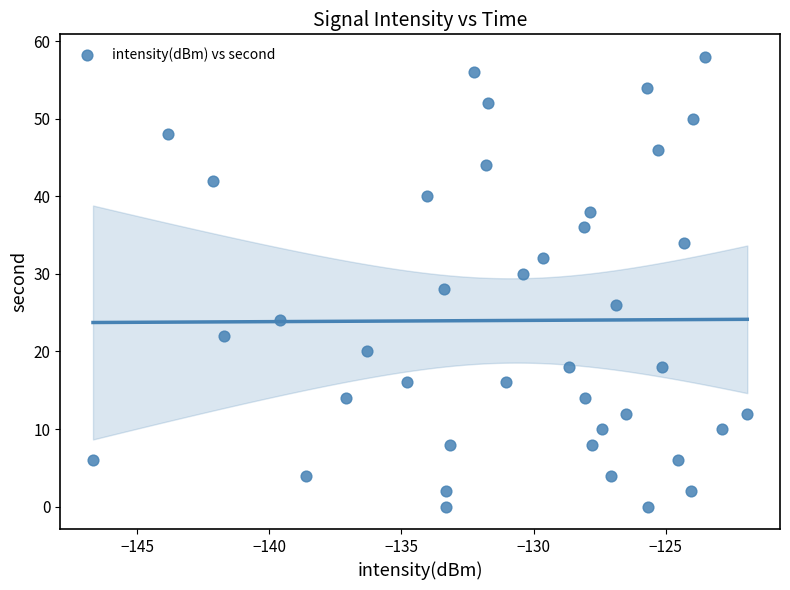

What is the range of Y values (max minus min)?

58